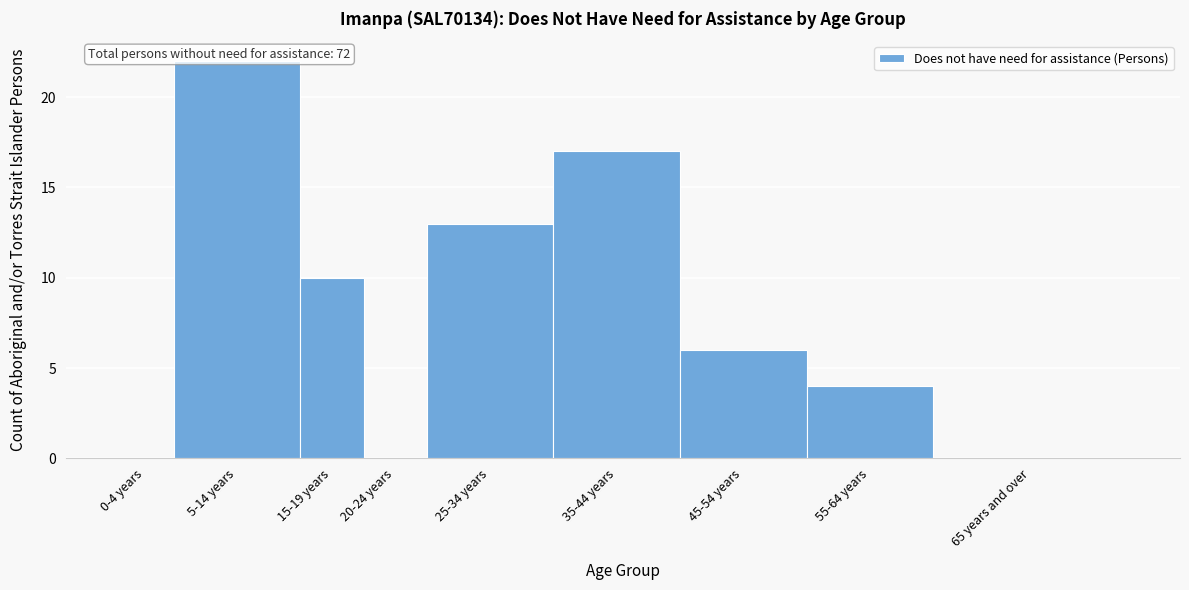

Reading left to right, what are all the values shown in this chart?

0-4 years=0	5-14 years=22	15-19 years=10	20-24 years=0	25-34 years=13	35-44 years=17	45-54 years=6	55-64 years=4	65 years and over=0